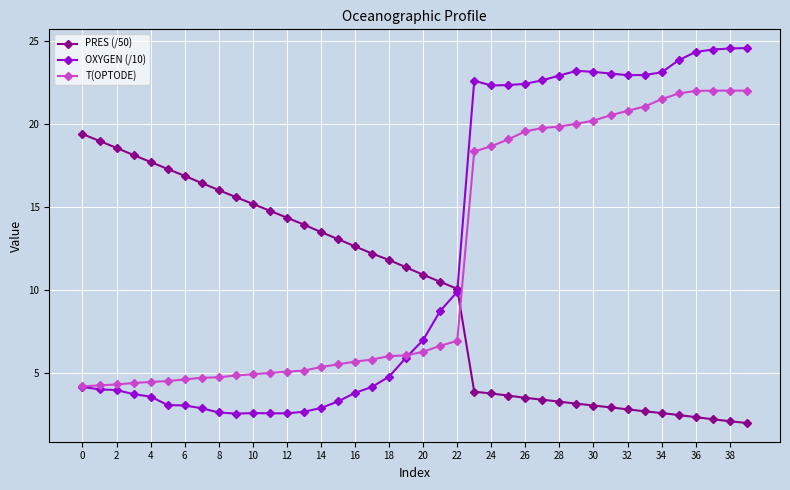

What is the value of the OXYGEN (/10) point at the 39th from the left?

24.6